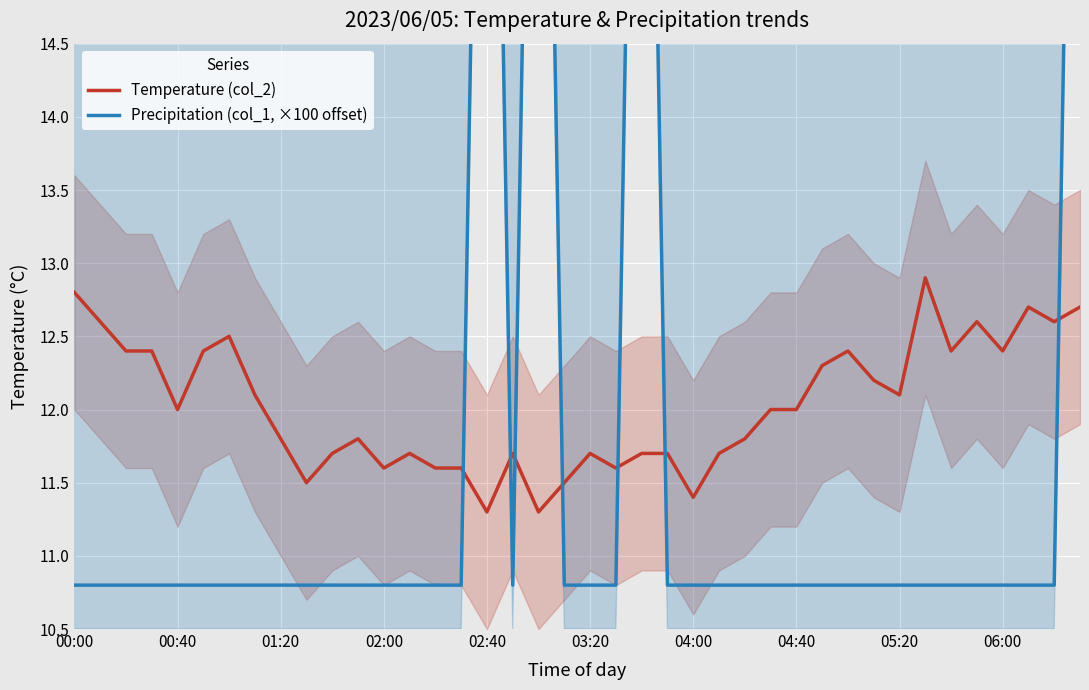

At which category is the sum across all series the highest?

39